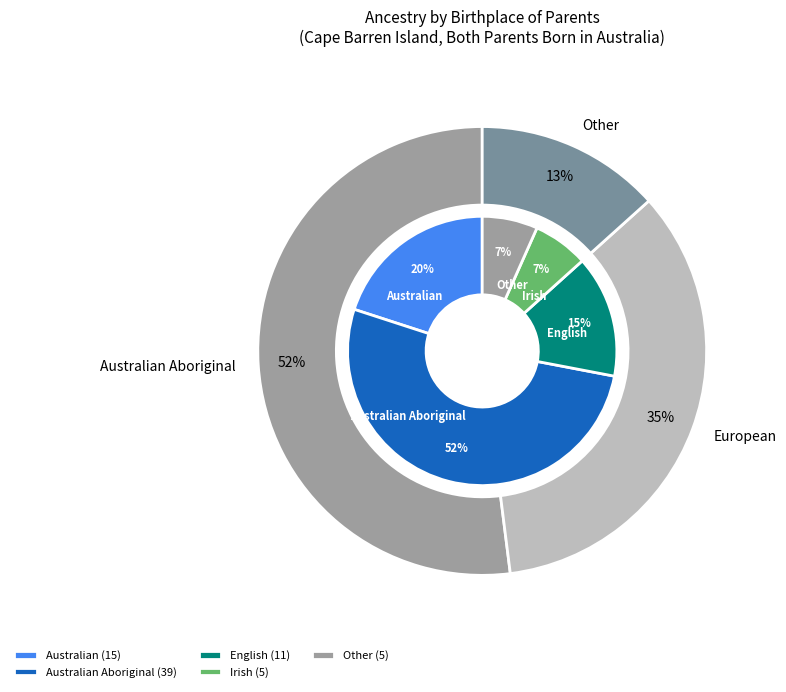

To the nearest percent, what portion does Australian Aboriginal represent?

52%